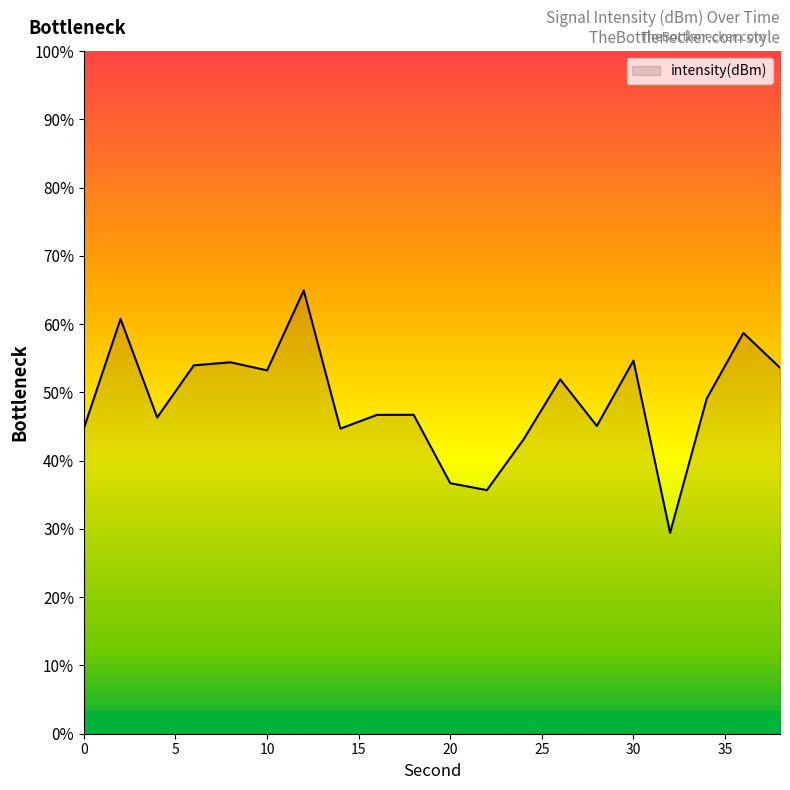

How many interior local peaks (higher than both neighbors) does the data have?

7